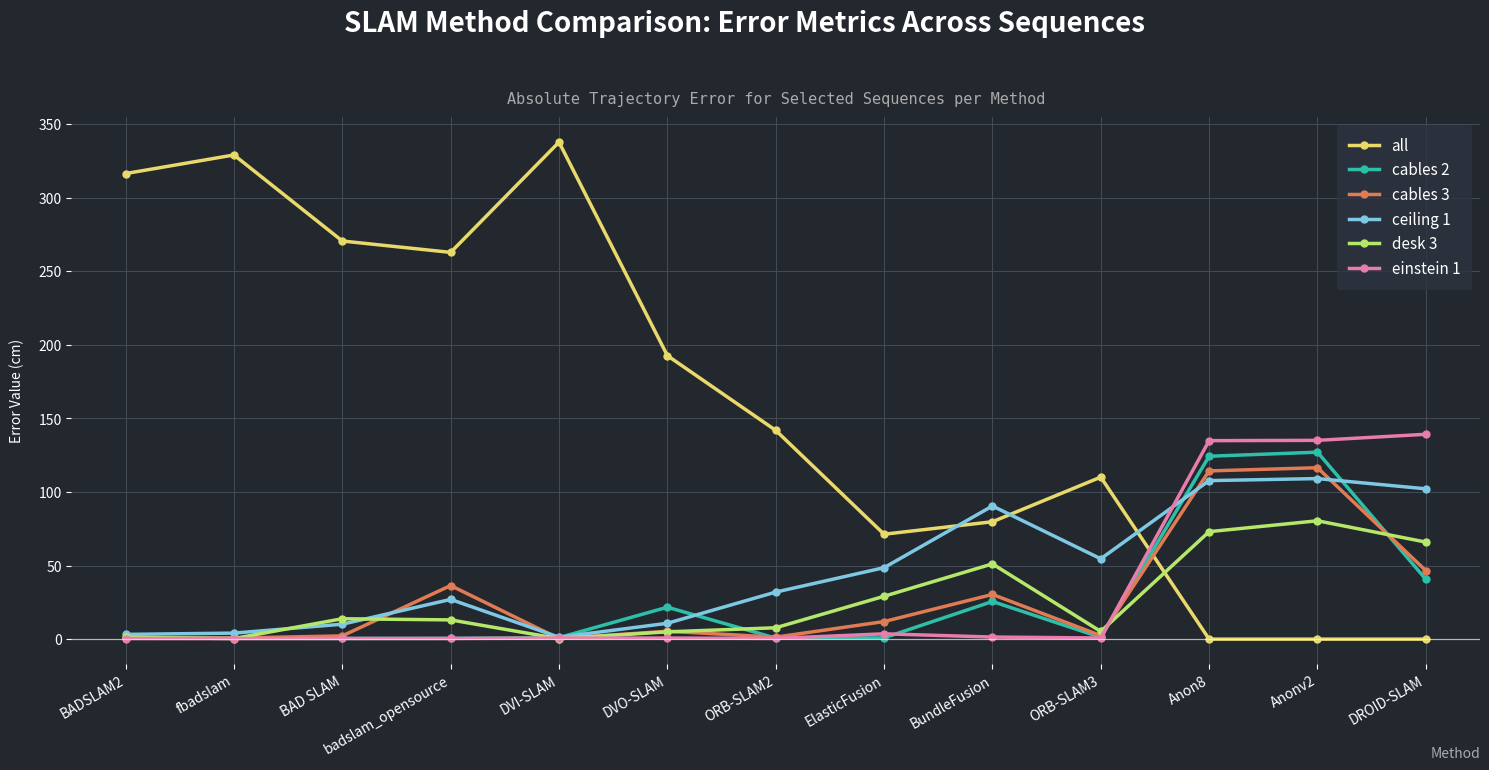

Which series changed the most between fbadslam and BundleFusion?

all